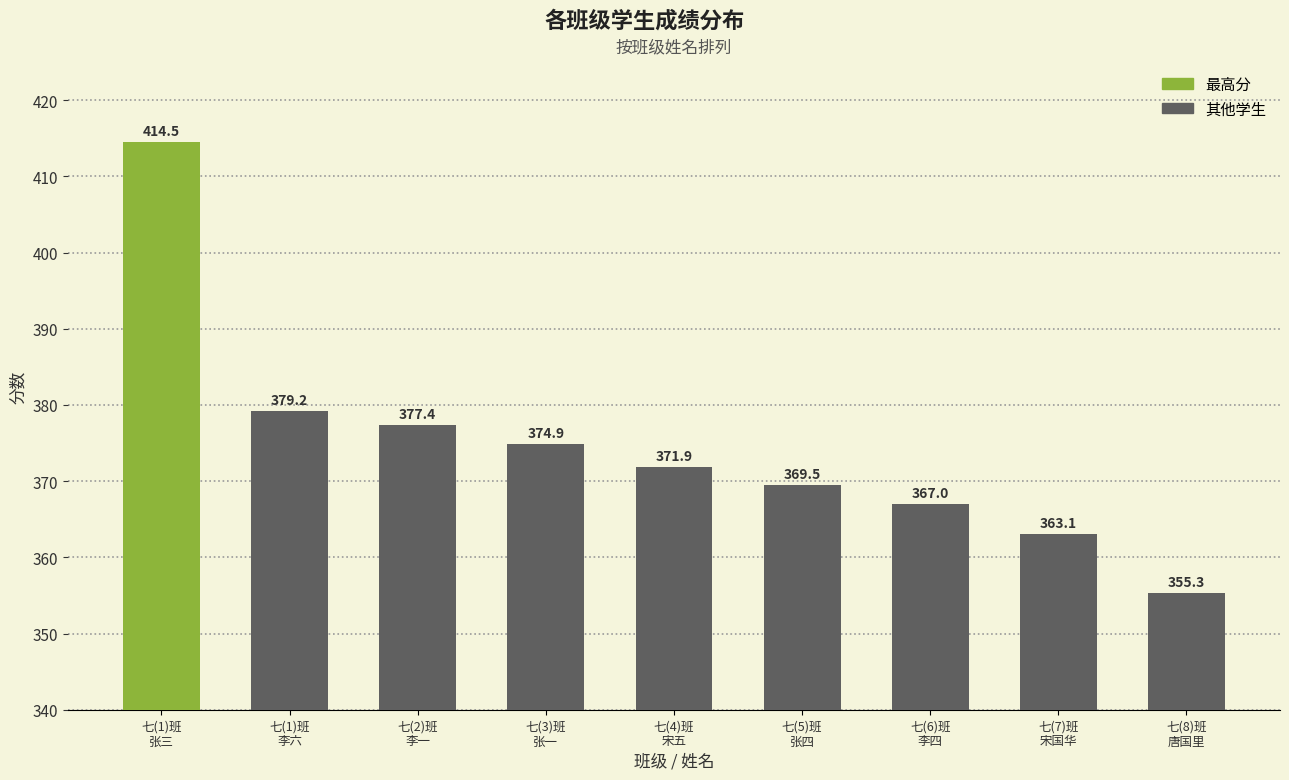

How many data points does each series have?

9